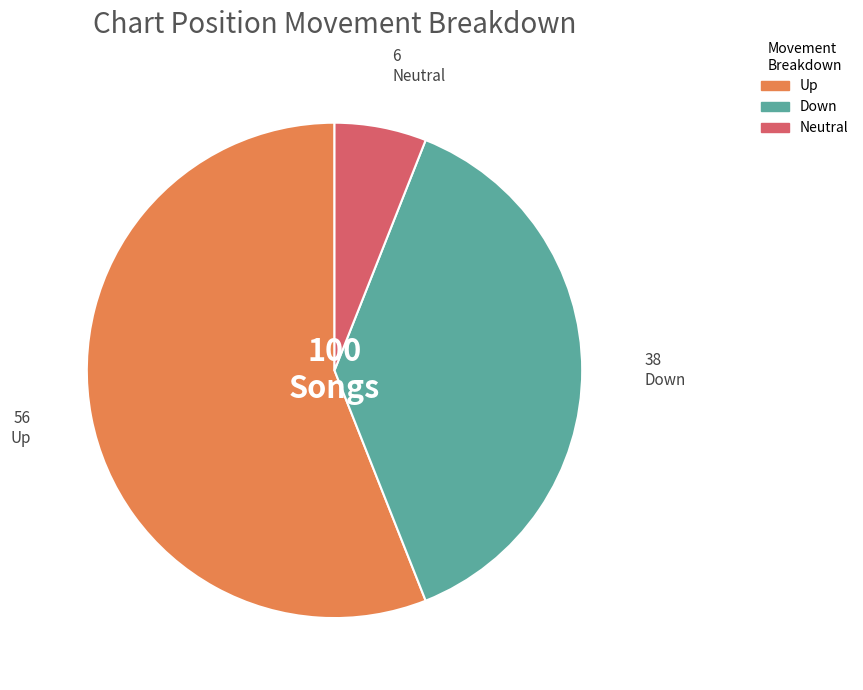

Is it true that Down is 38% of the pie?

True